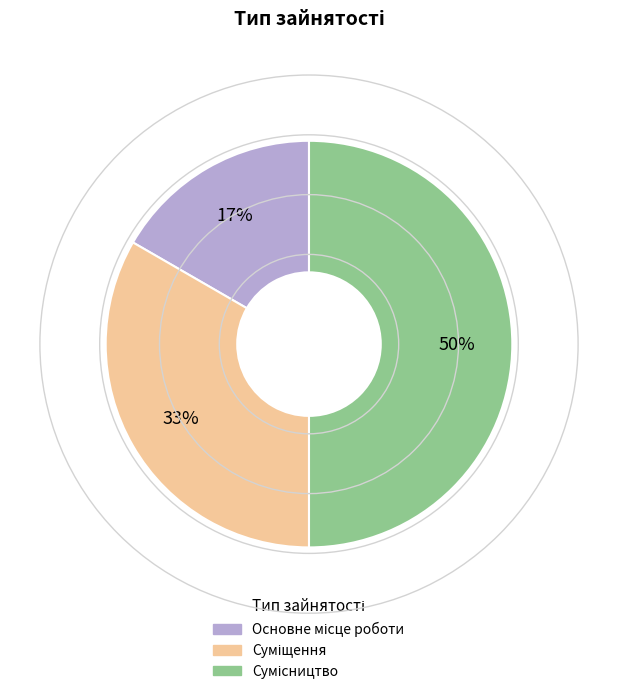

To the nearest percent, what is the difference between the largest and smallest slice percentages?

33%